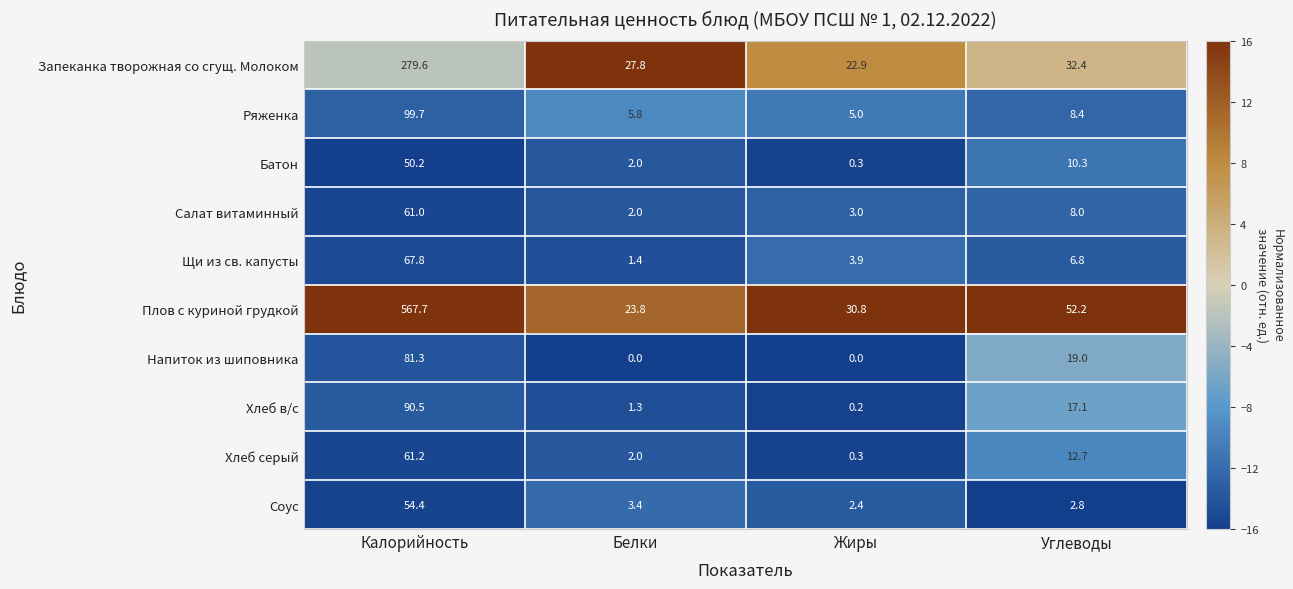

At which label does Батон first exceed 10?

Калорийность